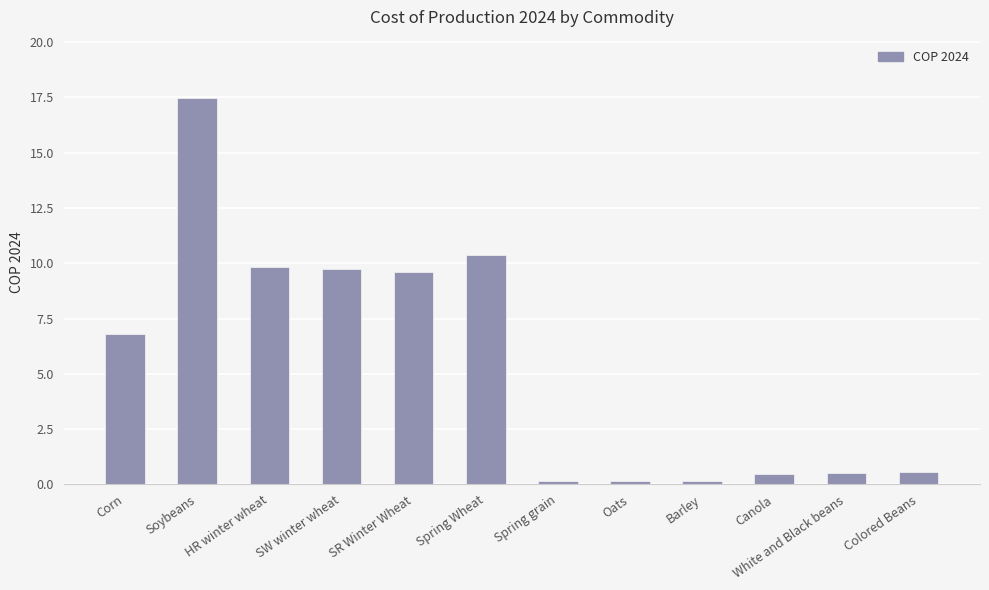

How many values exceed 6?

6